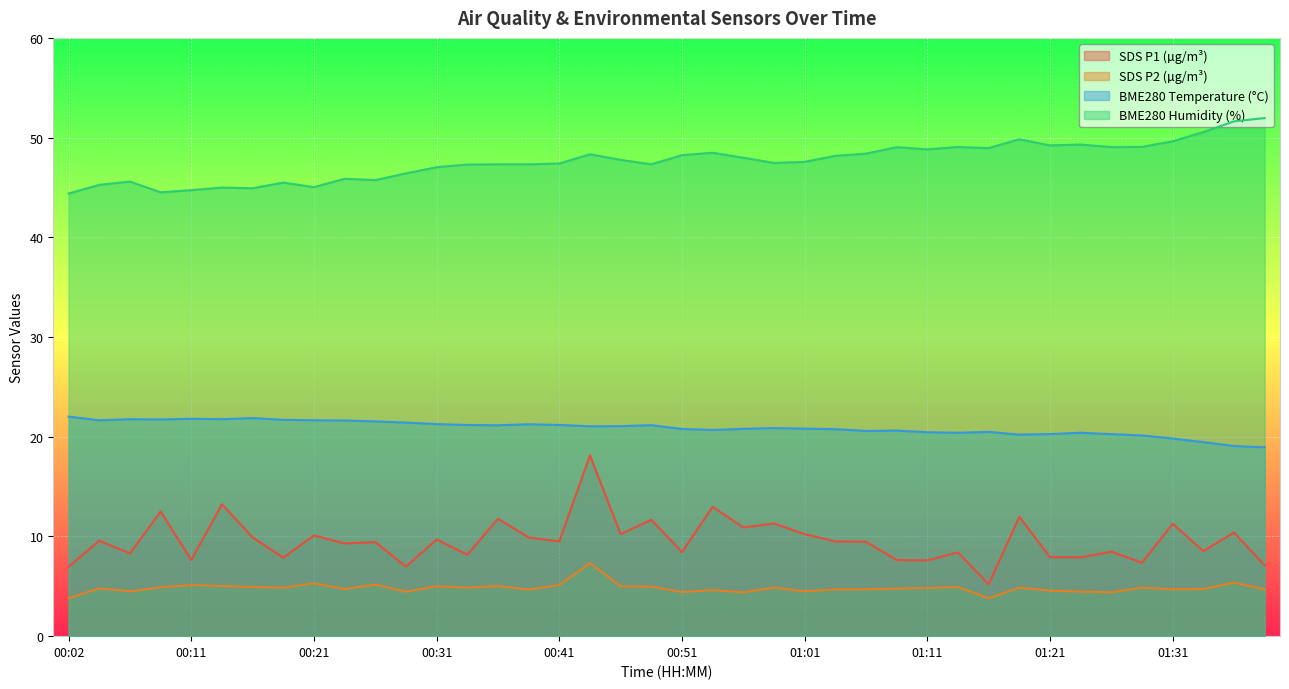

Which series has the largest total across all categories?

BME280 Humidity (%)